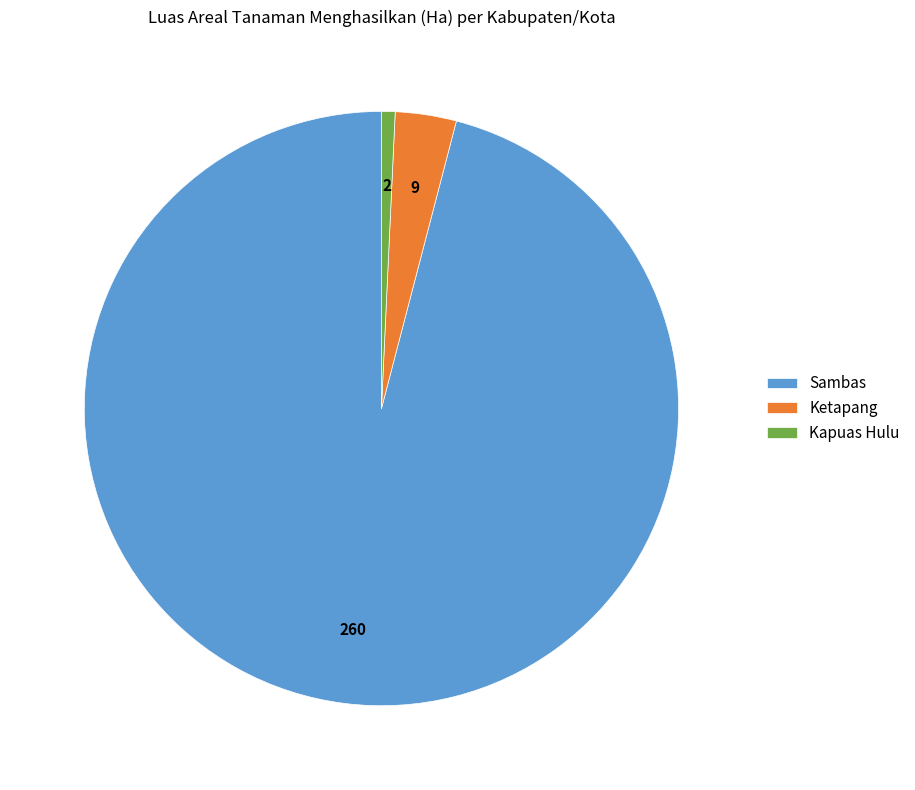

Approximately how many times larger is the value at Kapuas Hulu compared to Ketapang?

0.2